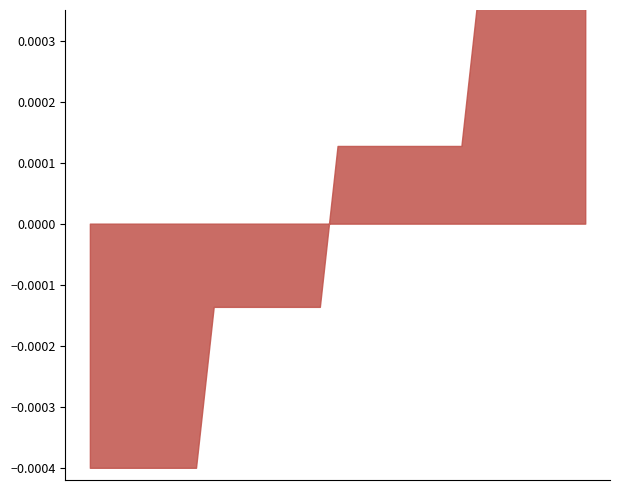

How many lines are shown in the chart?

1